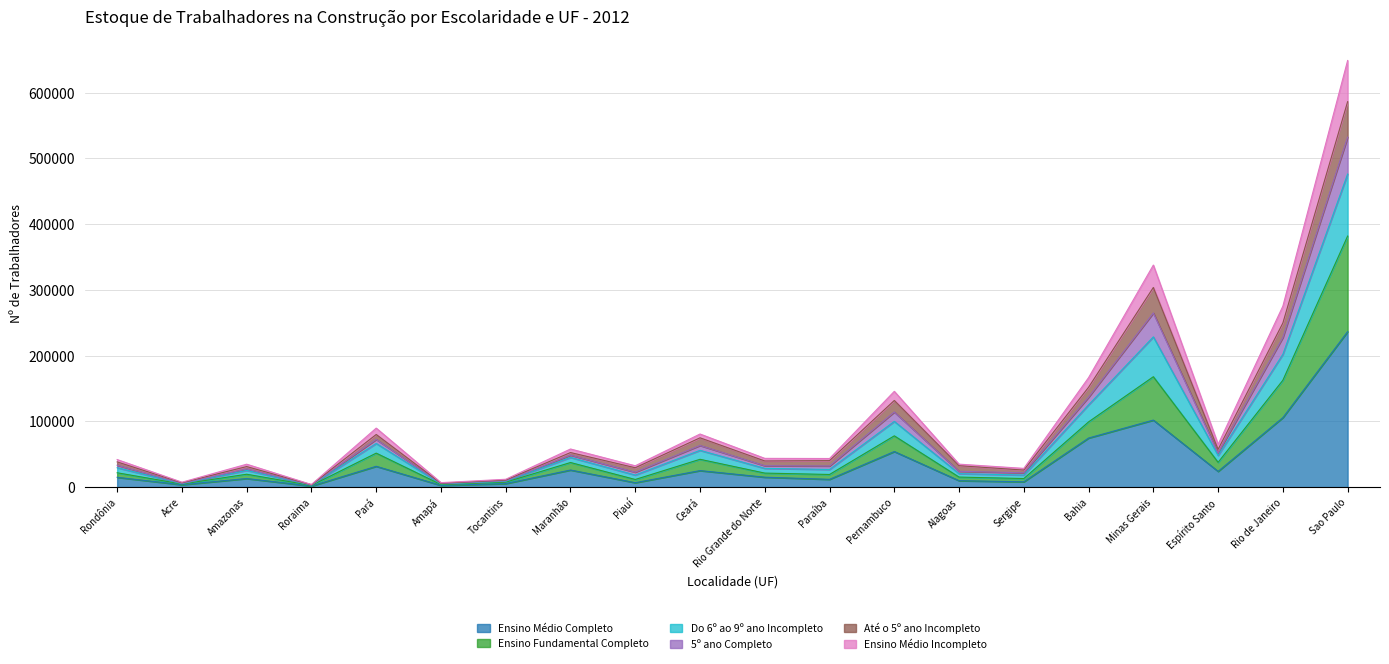

True or false: Ensino Médio Incompleto has more than 1 points higher than both neighbors.

True